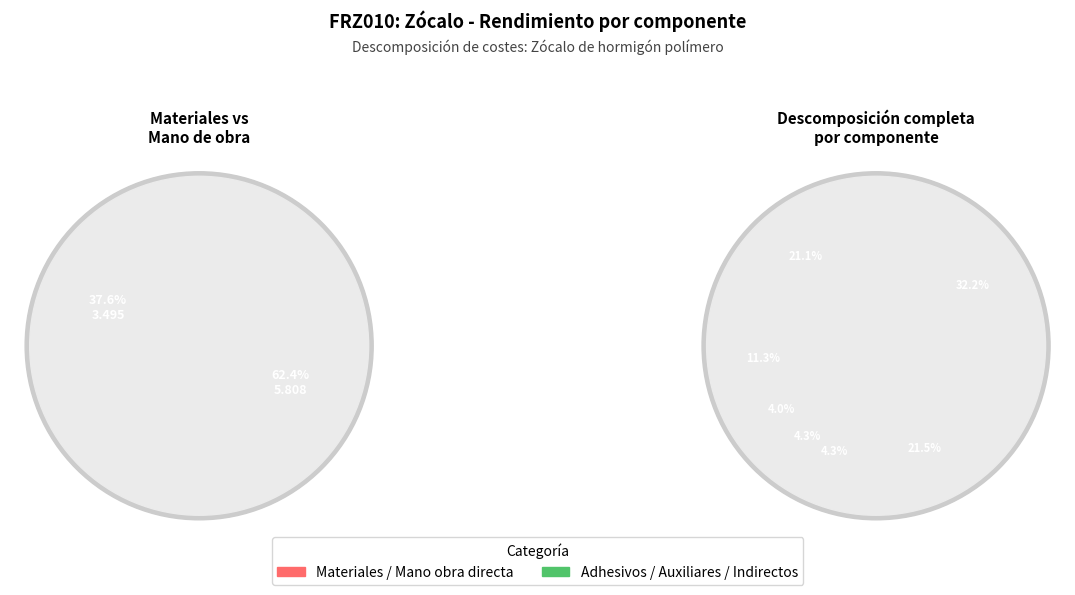

Is Costes indirectos the majority of the pie?

No